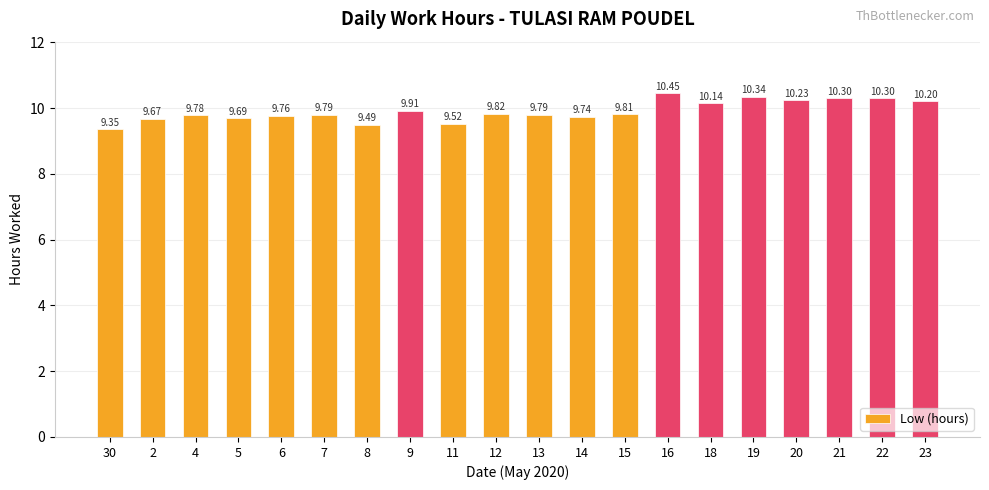

Does the chart contain any negative values?

No